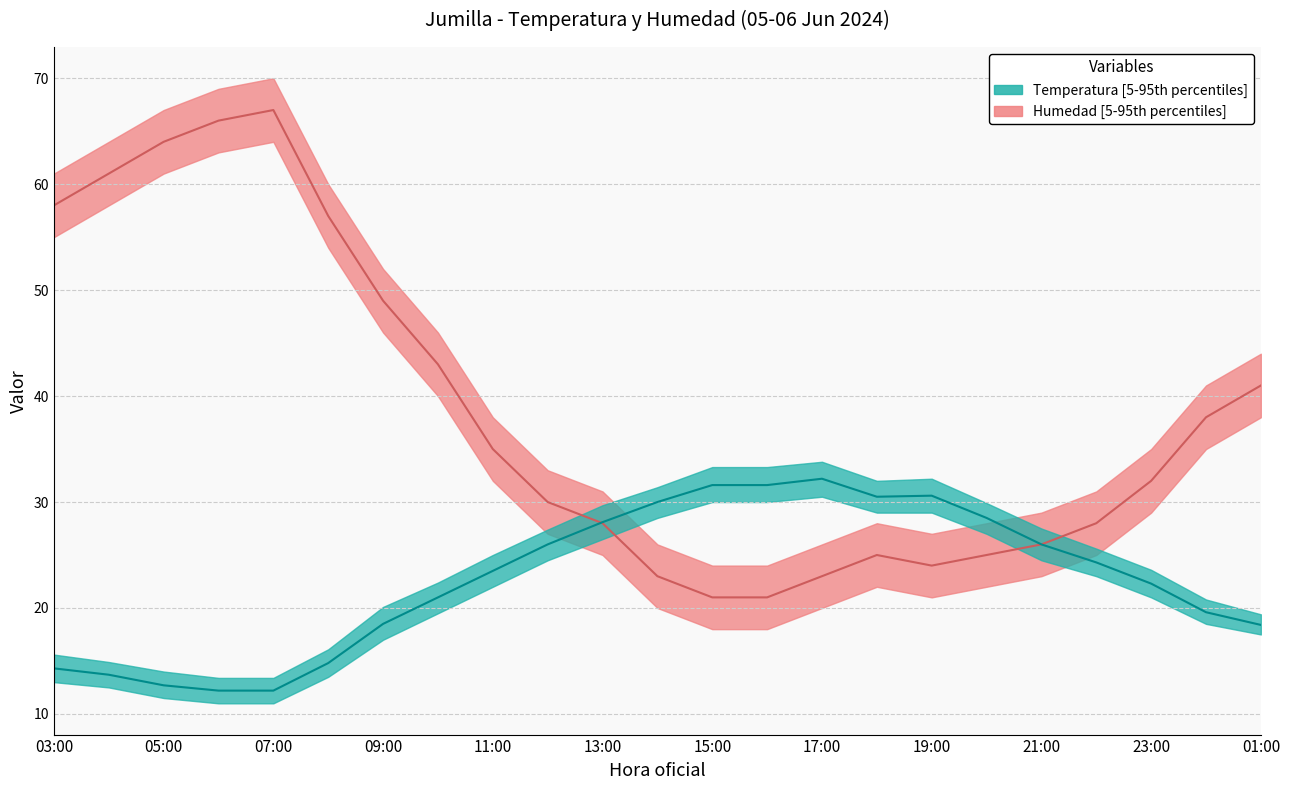

The value of Humedad median at 17:00 is 71.4. True or false?

False